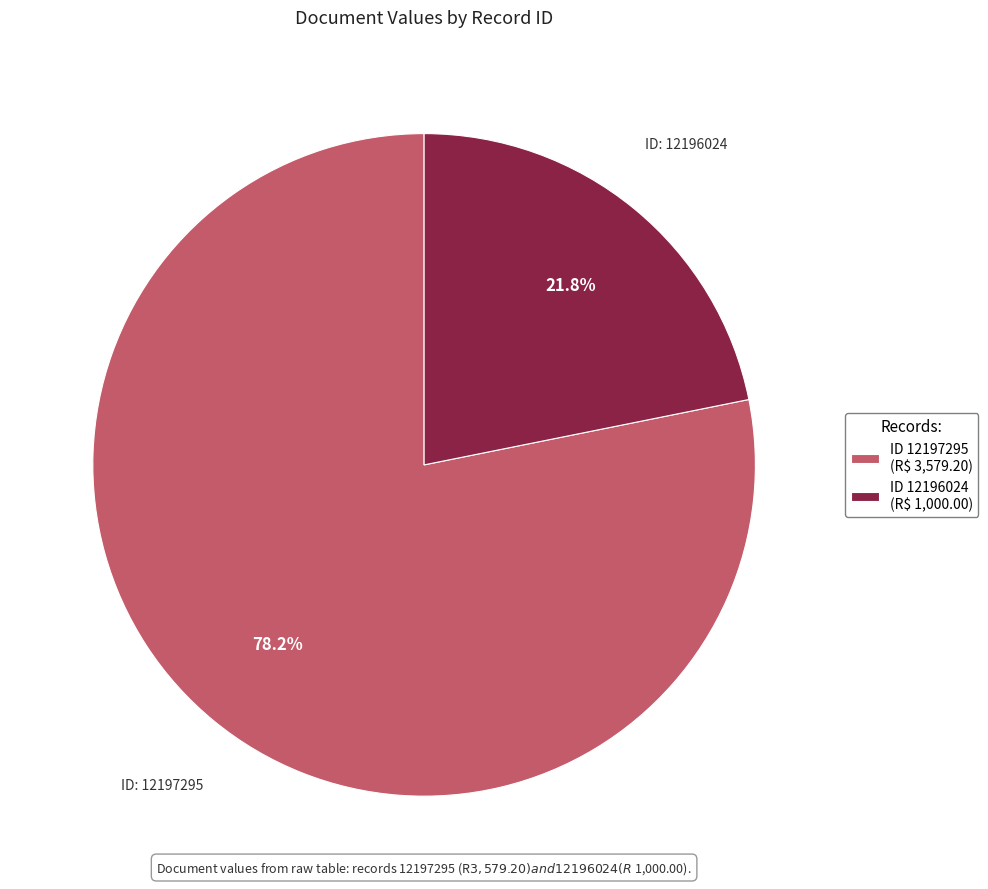

How much of the chart is everything except ID 12196024 (R$ 1,000.00)?

78.2%